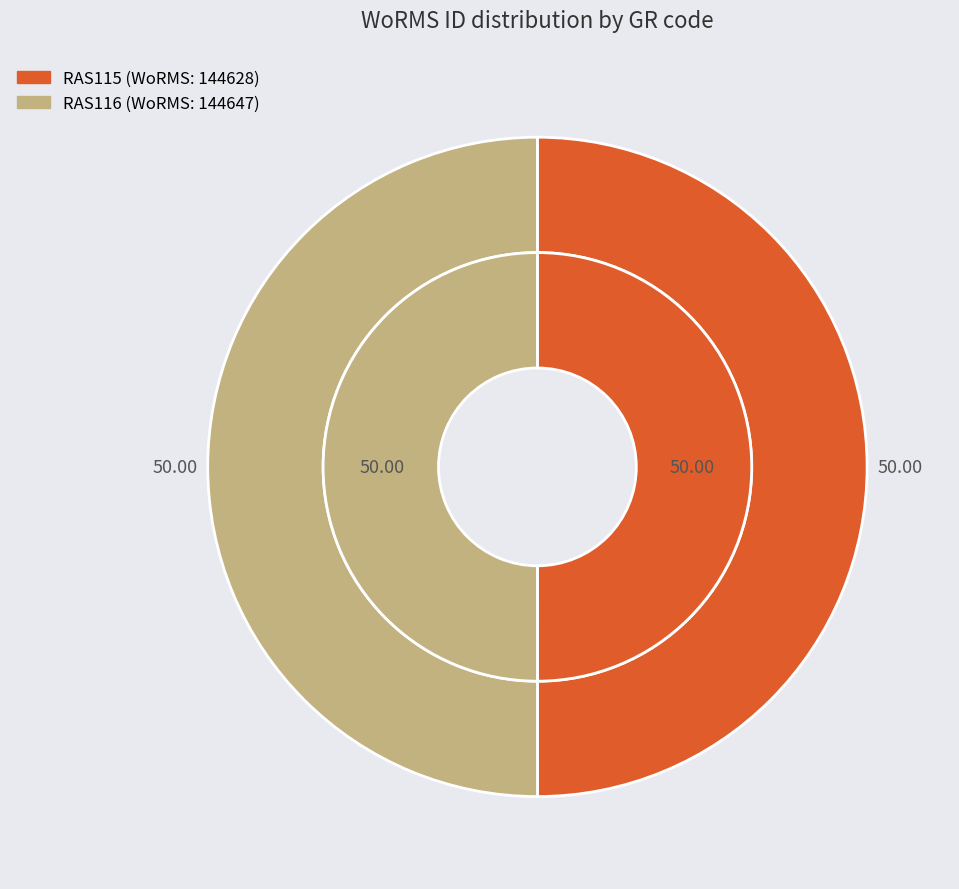

Does RAS116 represent more than half of the total?

Yes